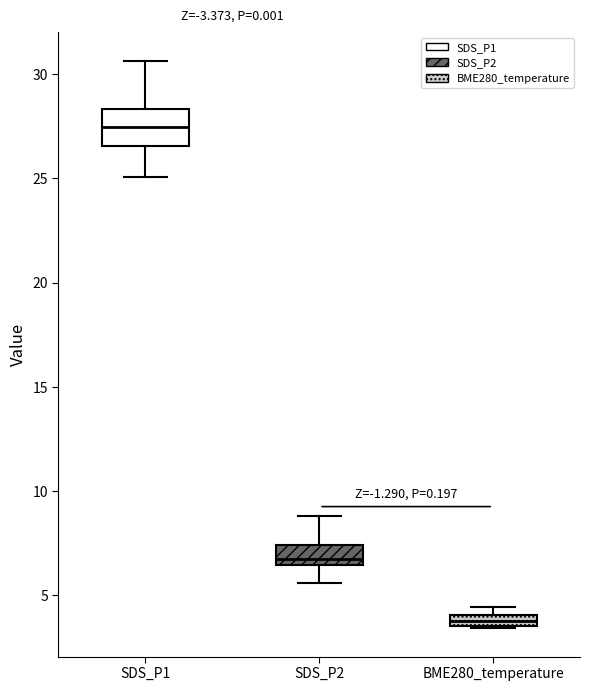

Which box has the lowest median line?

BME280_temperature